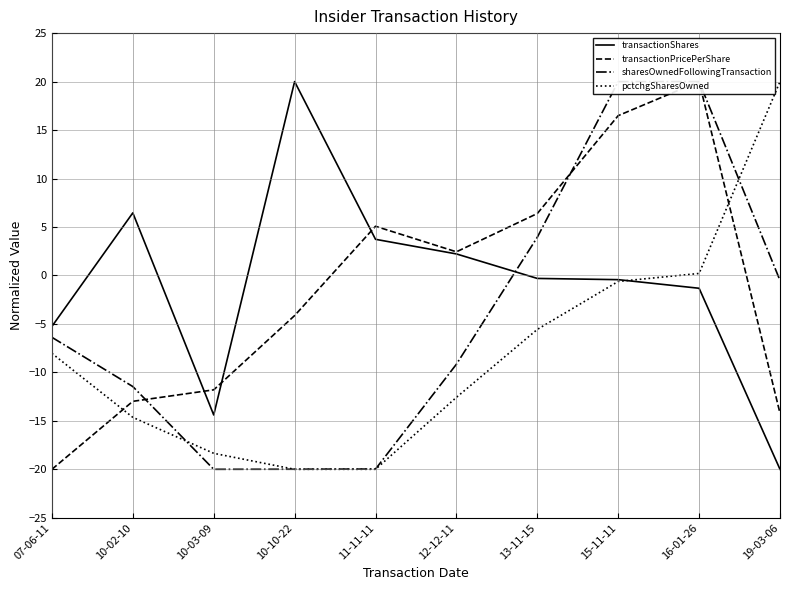

True or false: pctchgSharesOwned has a value of -24.5 at 10-03-09.

False